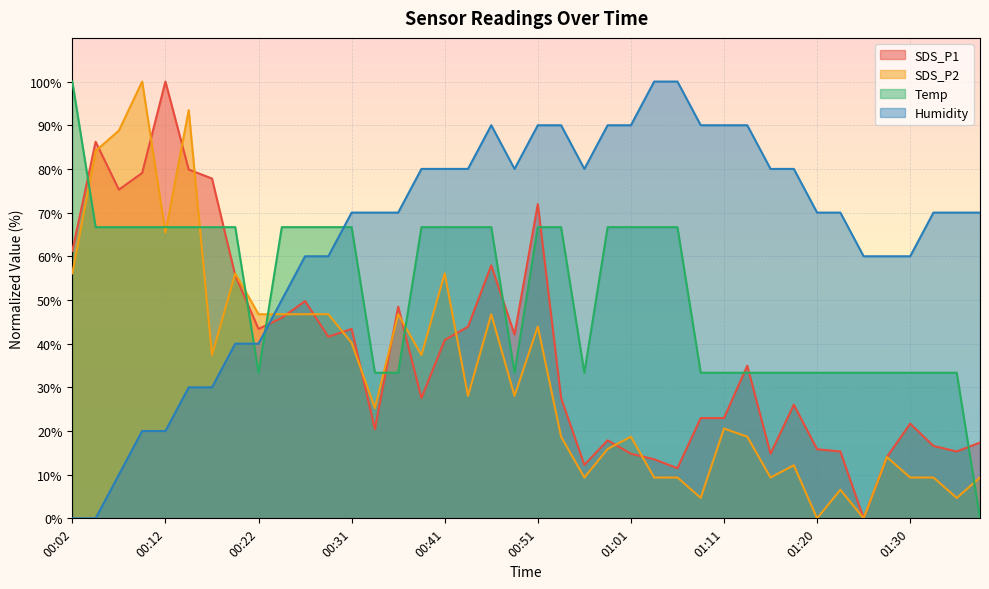

True or false: SDS_P2 has a value of 46.7 at 00:46.

True